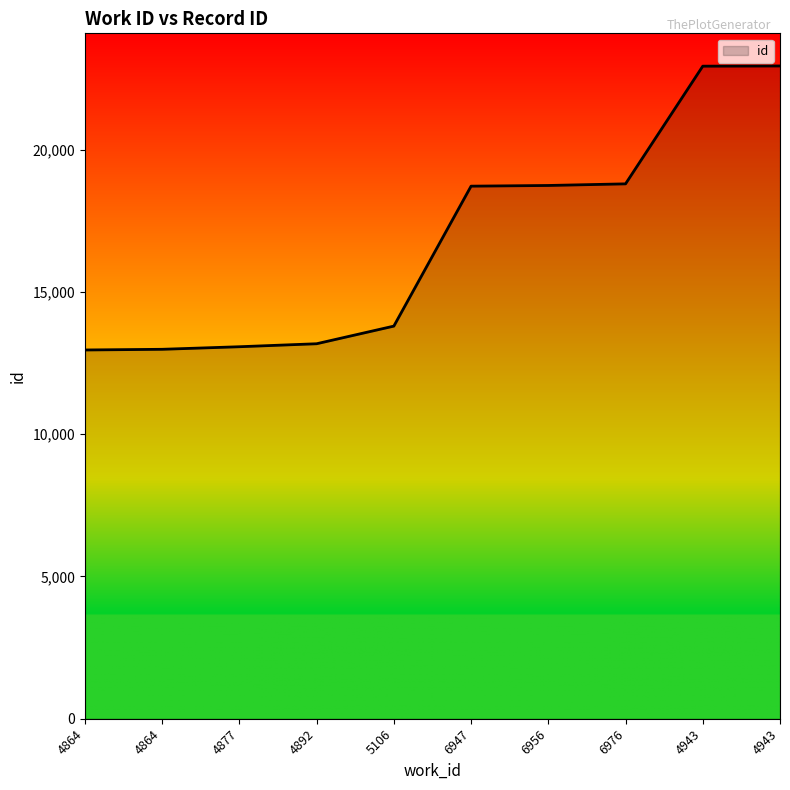

True or false: the data shows 13077 at 4877.

True